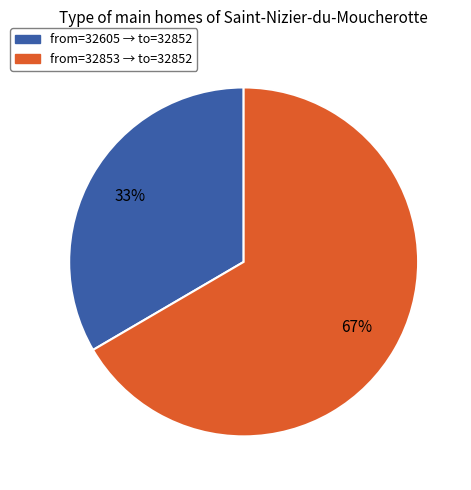

To the nearest percent, what is the average slice percentage?

50%